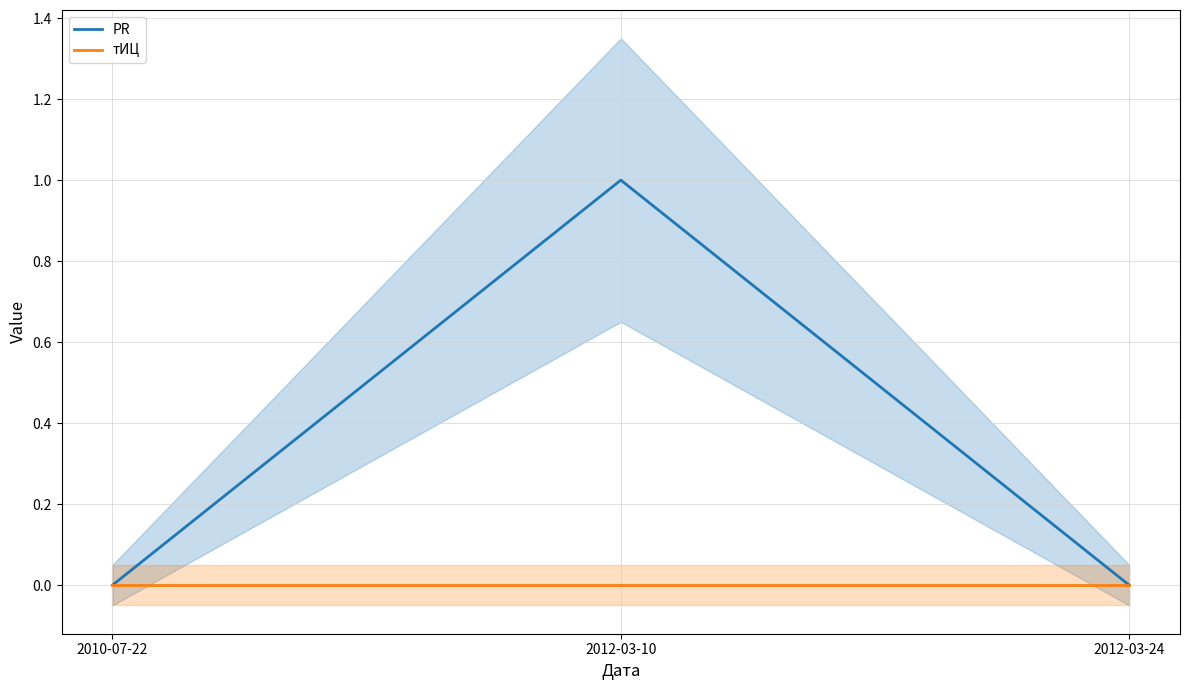

Does the chart display data point markers on the line(s)?

No